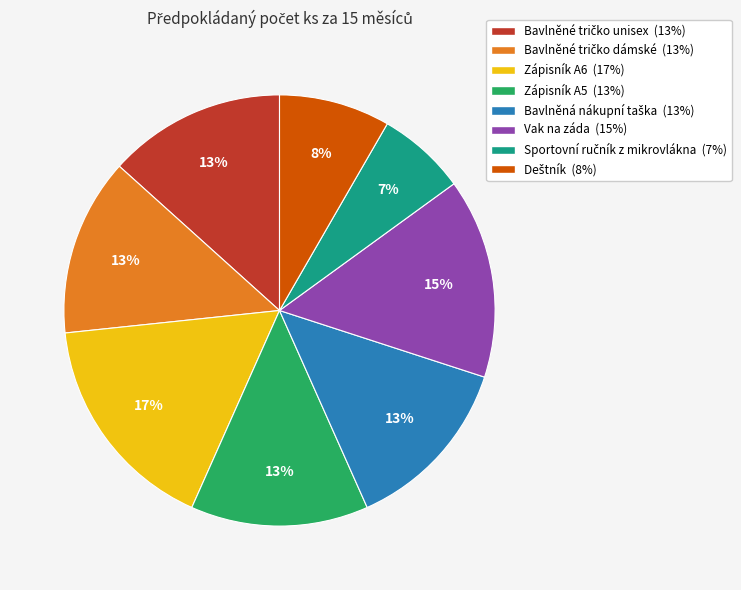

How many segments does this pie chart have?

8